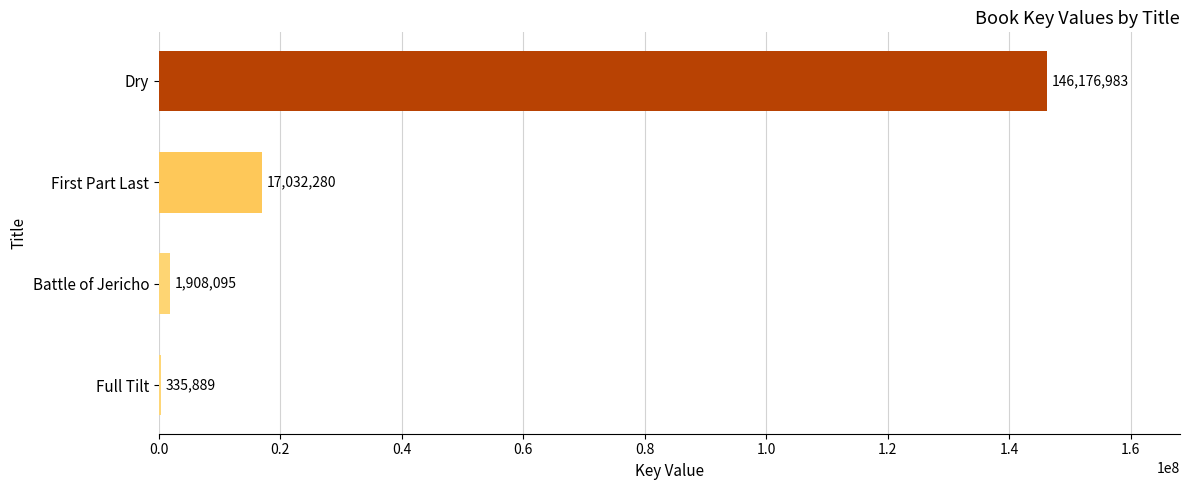

What is the greatest value displayed?

146176983